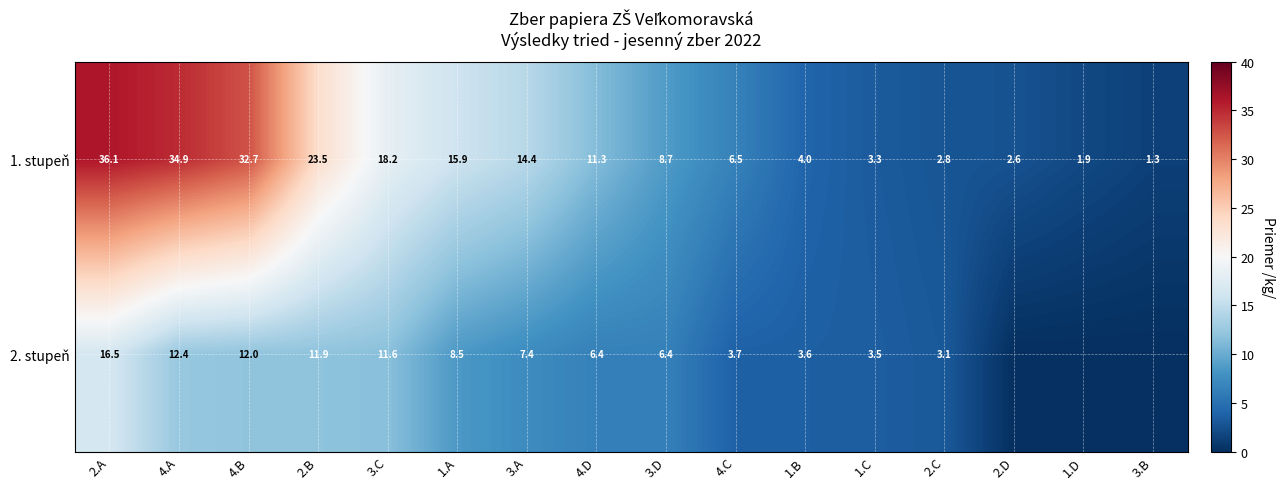

Rank the series at 1.A from highest to lowest value.

1. stupeň, 2. stupeň